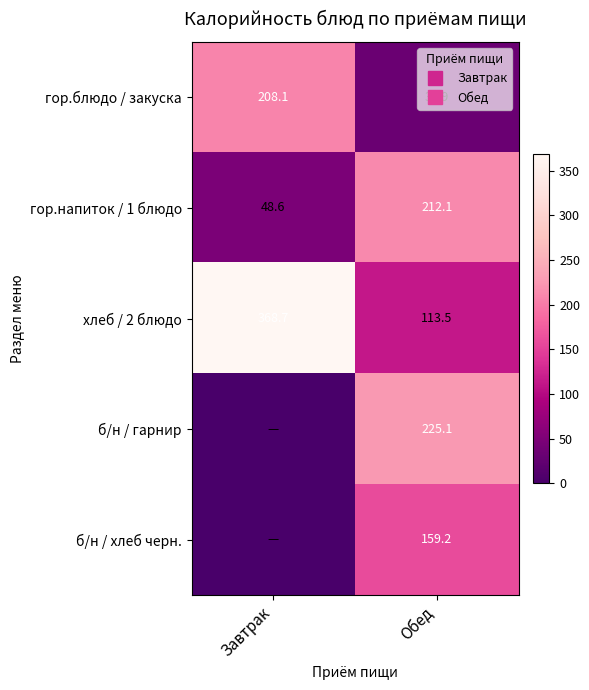

Which series changed the most between Завтрак and Обед?

хлеб / 2 блюдо